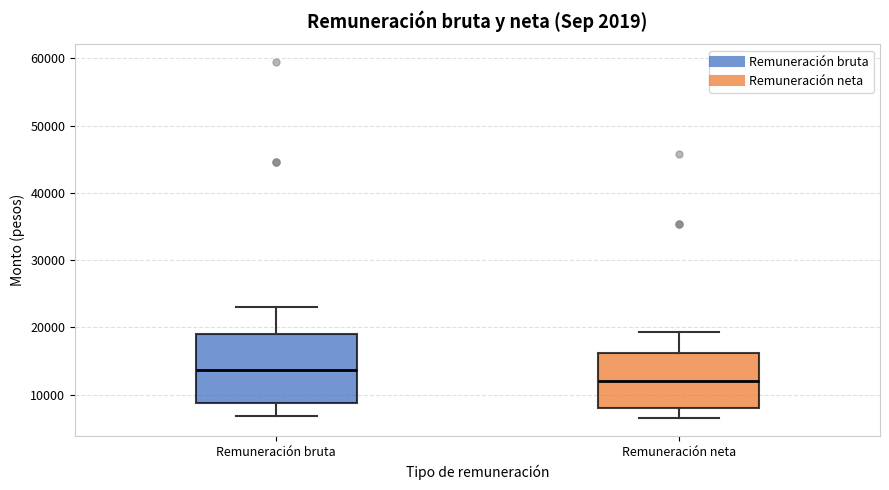

Which box is the tallest, from its lower edge to its upper edge?

Remuneración bruta